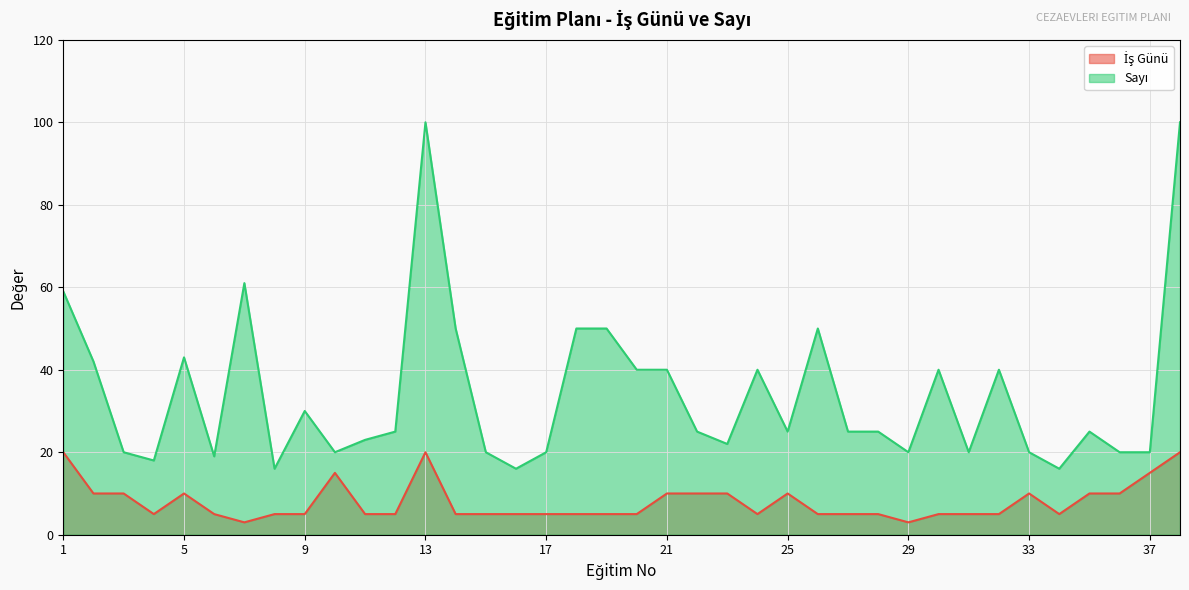

What is the value of the Sayı point at the 35th from the left?

25